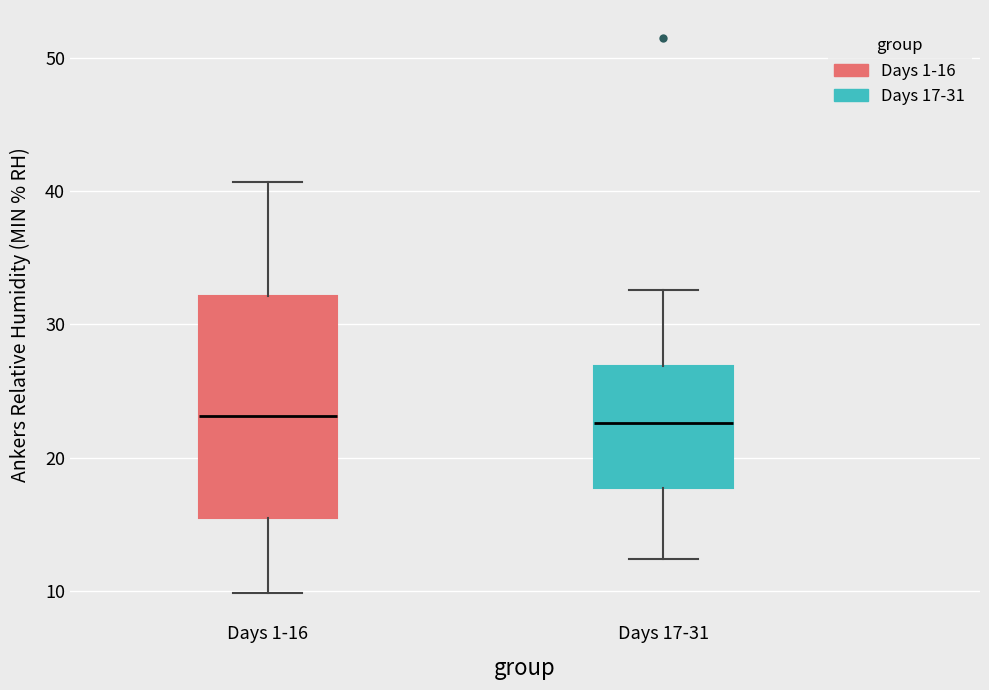

Reading left to right, read every box against the y-axis: the position of its median line, the range the box covers, and the ends of its whiskers. The values are not printed on the chart, so give them approximately, as read against the axis.

Days 1-16: median 23, box 16 to 32, whiskers 10 to 41
Days 17-31: median 23, box 18 to 27, whiskers 12 to 33